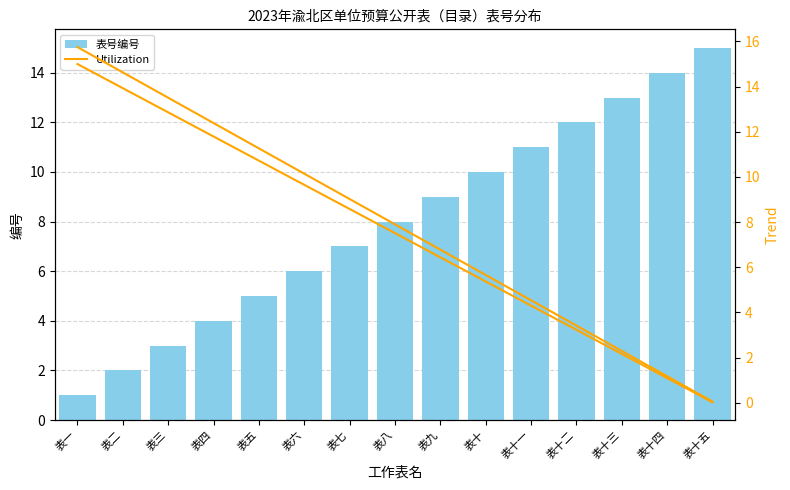

Reading left to right, what are all the values shown in this chart?

表号编号: 1.0	2.0	3.0	4.0	5.0	6.0	7.0	8.0	9.0	10.0	11.0	12.0	13.0	14.0	15.0
Trend A: 15.8	14.6	13.5	12.4	11.3	10.1	9.0	7.9	6.8	5.7	4.5	3.4	2.3	1.2	0.1
Trend B: 15.0	13.9	12.9	11.8	10.7	9.6	8.6	7.5	6.4	5.4	4.3	3.2	2.2	1.1	0.0